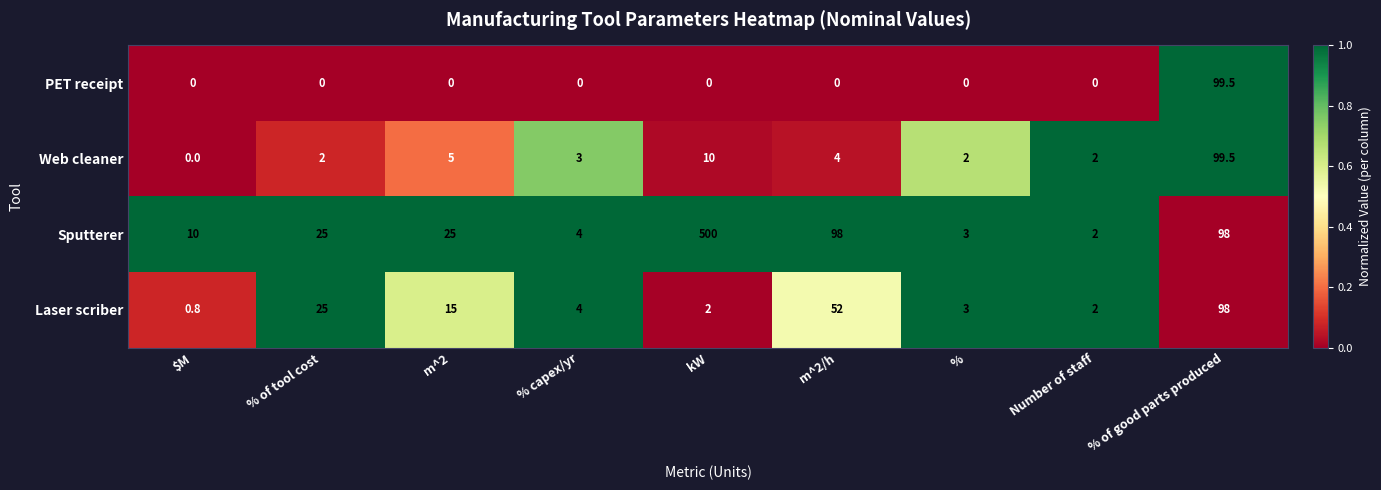

What is the spread (max minus min) of values at % capex/yr?

4.0